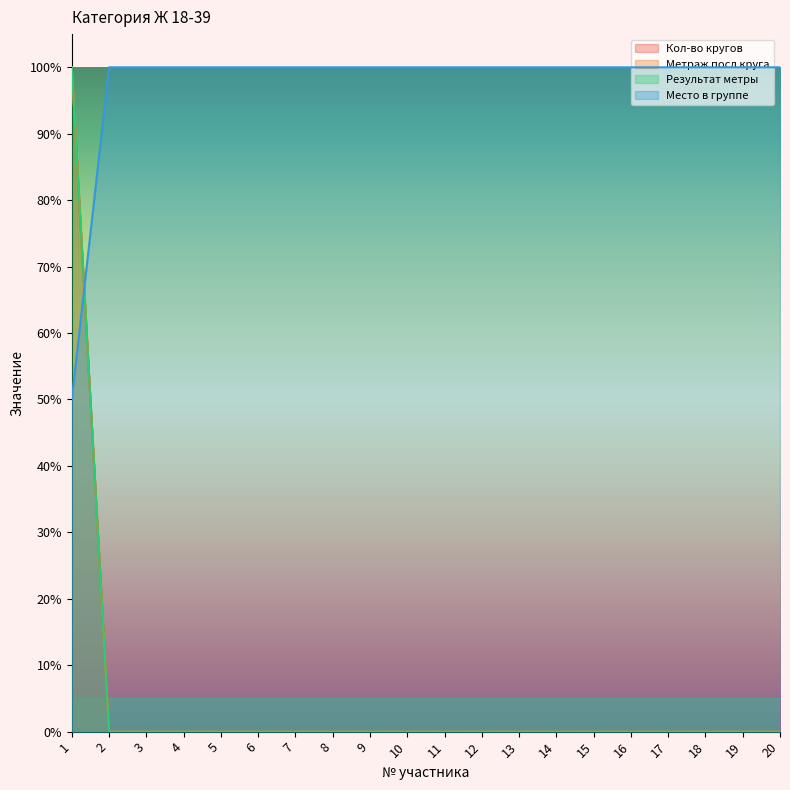

Is it true that Метраж посл круга equals -0.3 at 10?

False